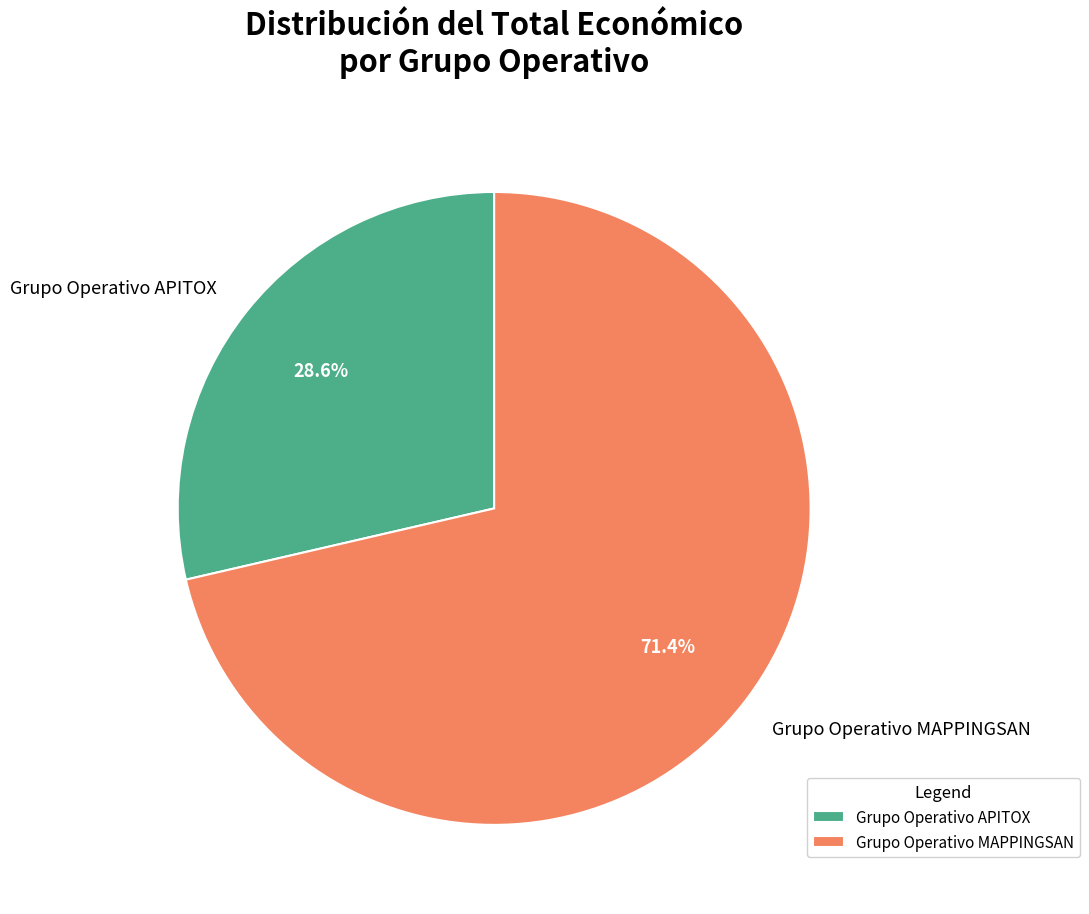

What is the largest slice in the pie chart?

Grupo Operativo MAPPINGSAN